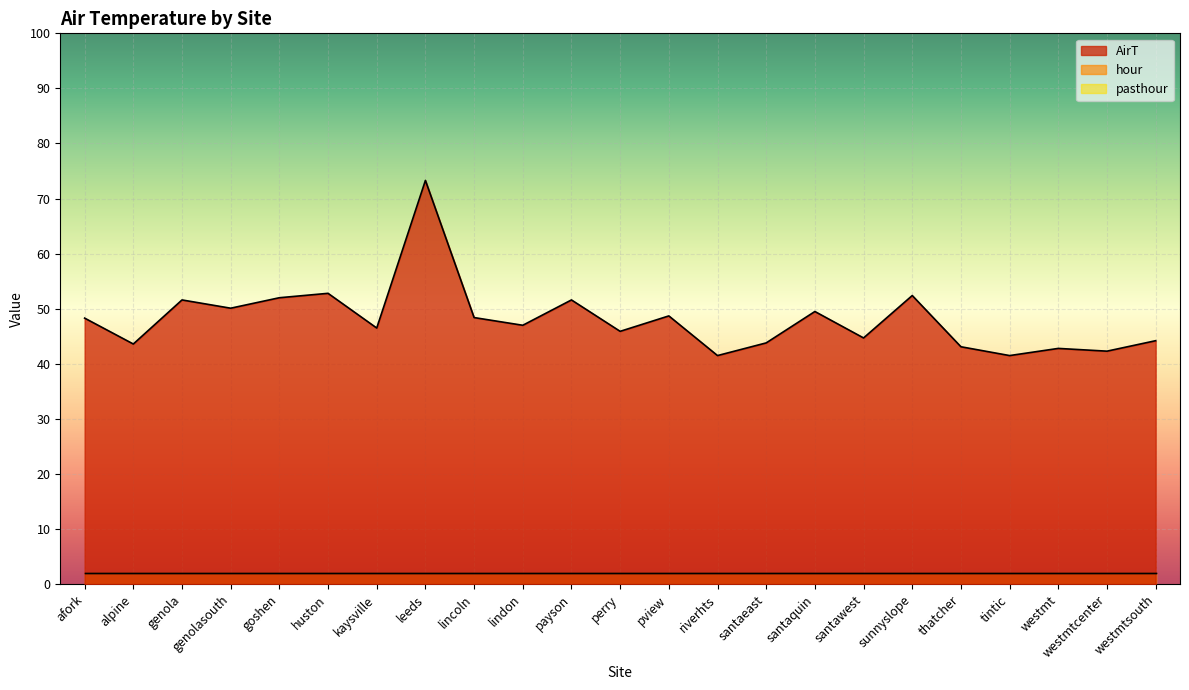

True or false: AirT and hour intersect in this chart.

False